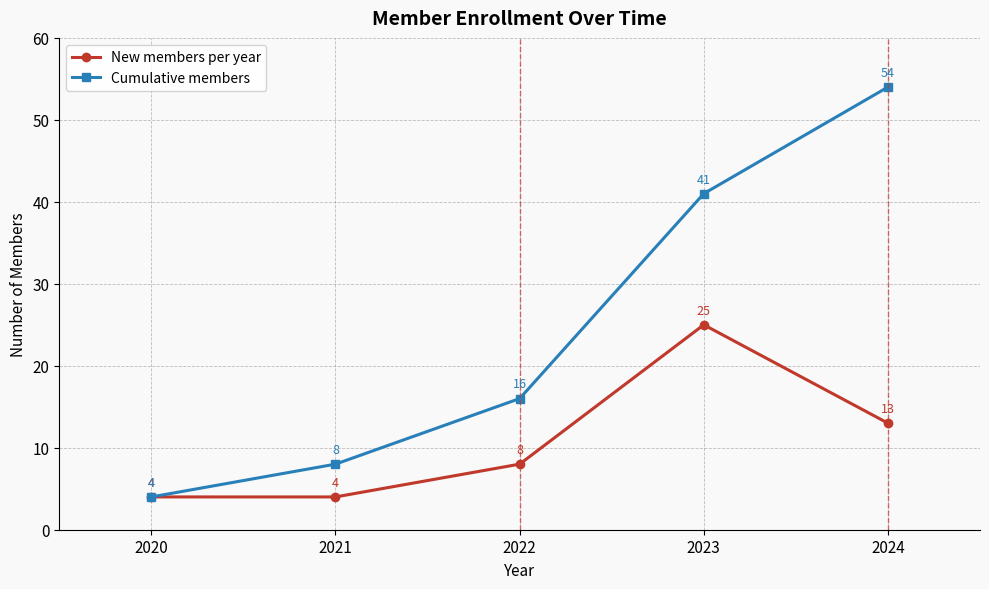

Rank the series by their maximum value, from highest to lowest.

Cumulative members, New members per year